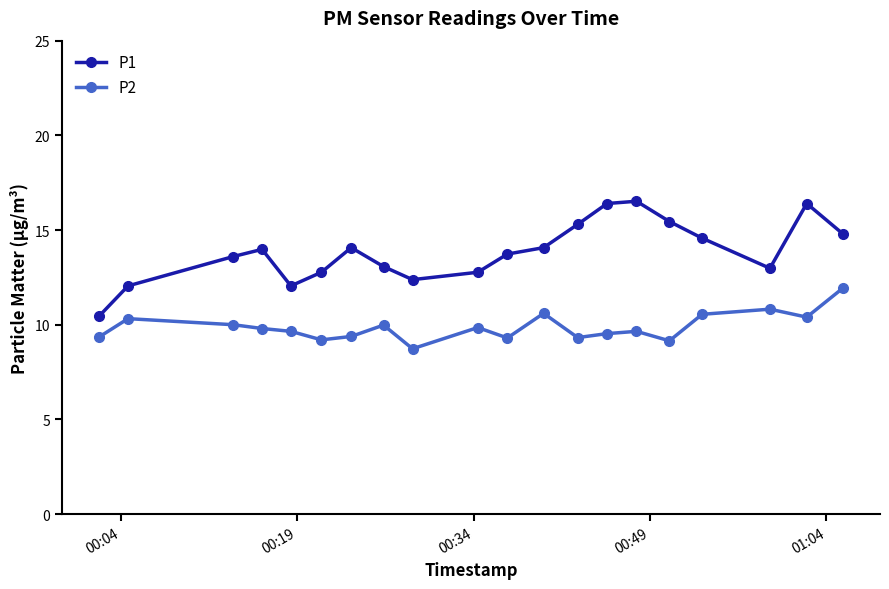

What is the minimum value shown in the chart?

8.7